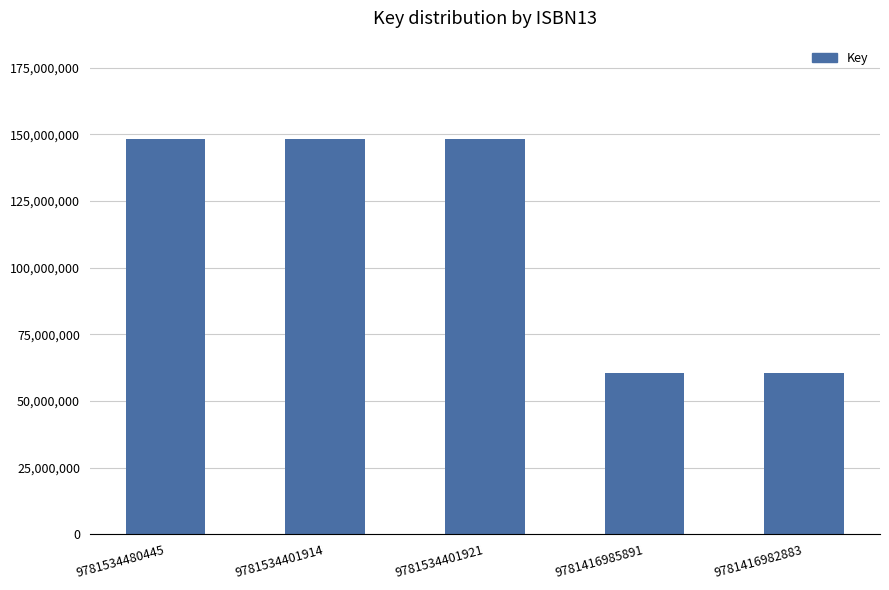

True or false: the data shows 84550880 at 9781416982883.

False